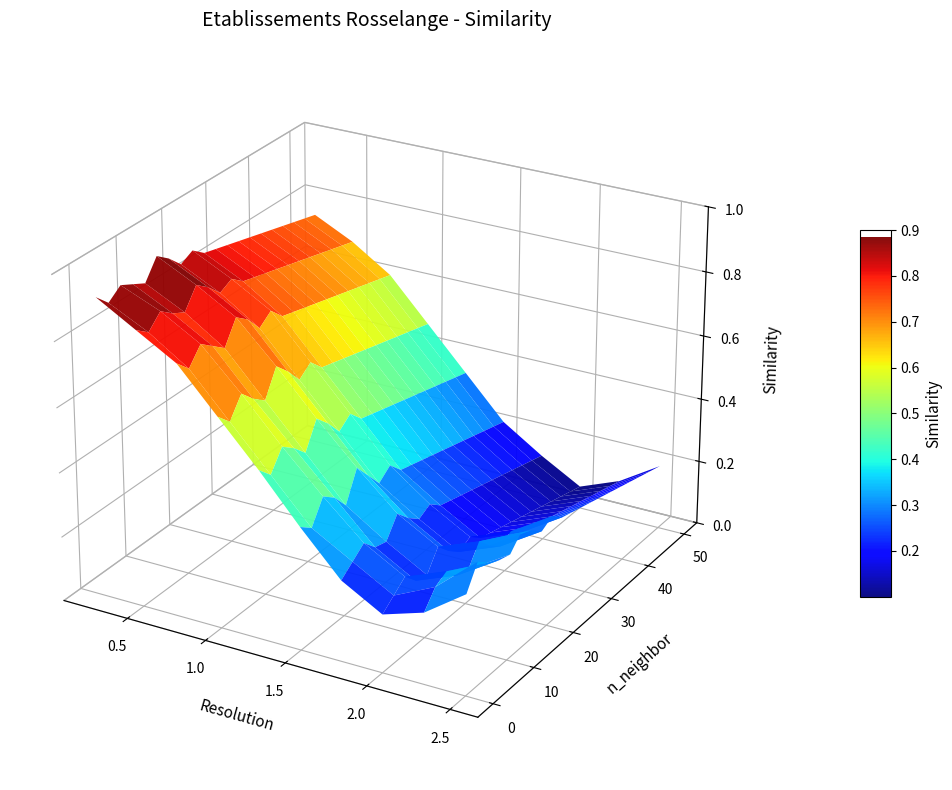

What is the total value across all series at 2?

14.1